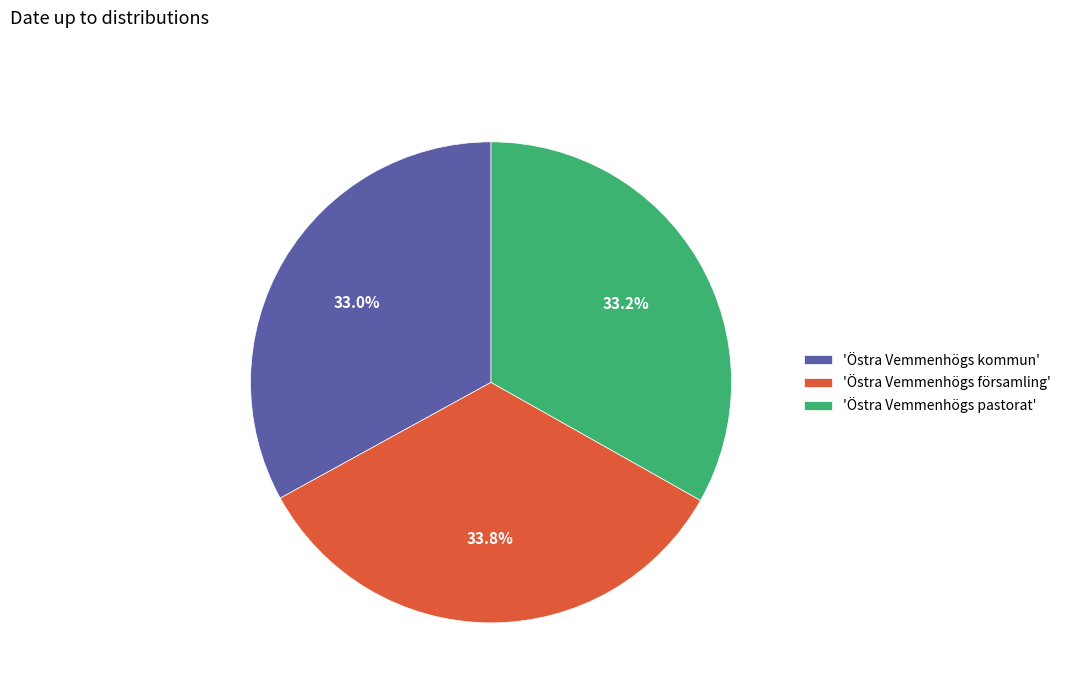

Approximately how many times larger is the value at 'Östra Vemmenhögs pastorat' compared to 'Östra Vemmenhögs kommun'?

1.0